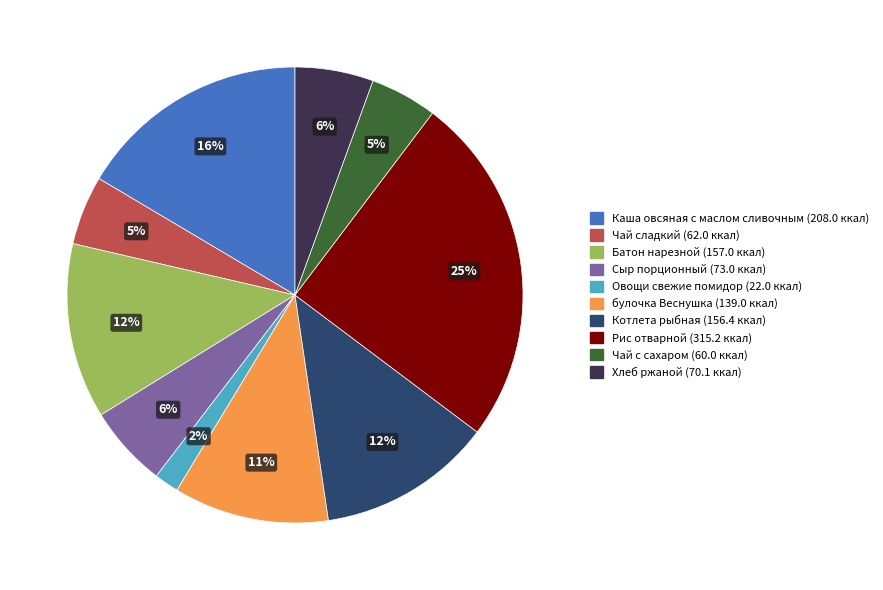

To the nearest percent, what is the average slice percentage?

10%